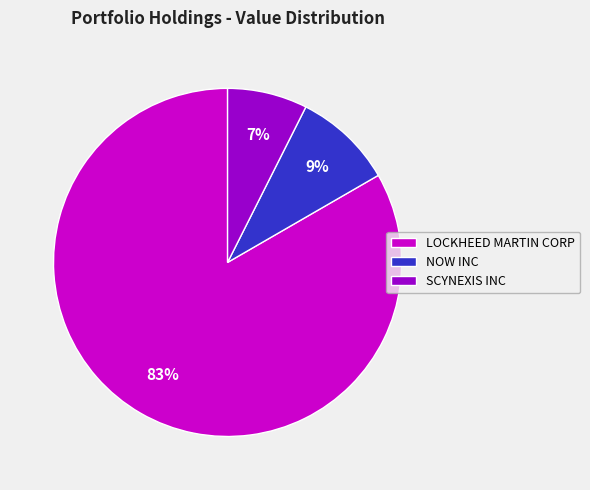

Do SCYNEXIS INC and NOW INC together represent more than half of the pie?

No